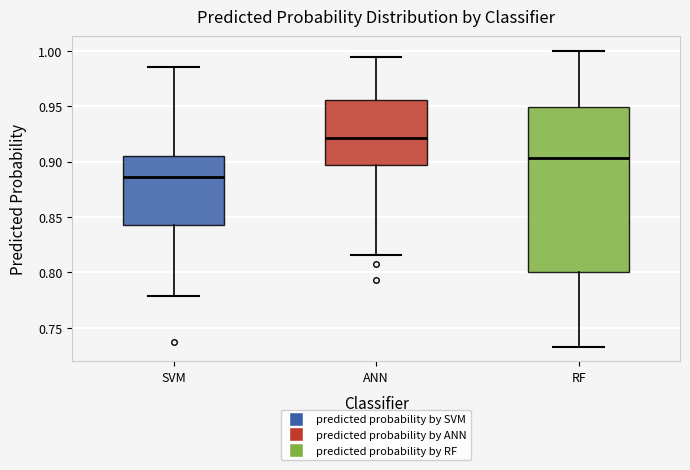

Reading left to right, read every box against the y-axis: the position of its median line, the range the box covers, and the ends of its whiskers. The values are not printed on the chart, so give them approximately, as read against the axis.

SVM: median 0.885, box 0.845 to 0.905, whiskers 0.780 to 0.985
ANN: median 0.920, box 0.895 to 0.955, whiskers 0.815 to 0.995
RF: median 0.905, box 0.800 to 0.950, whiskers 0.735 to 1.000